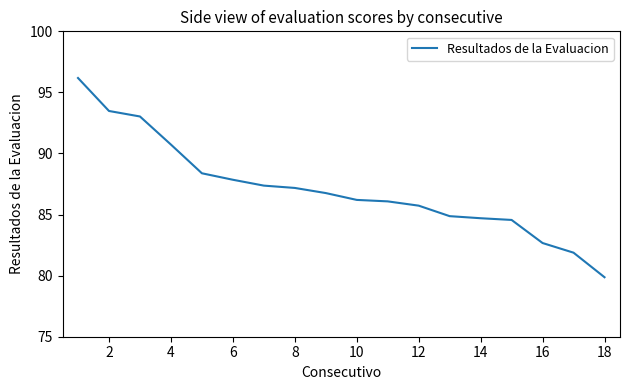

What is the smallest value displayed?

79.9